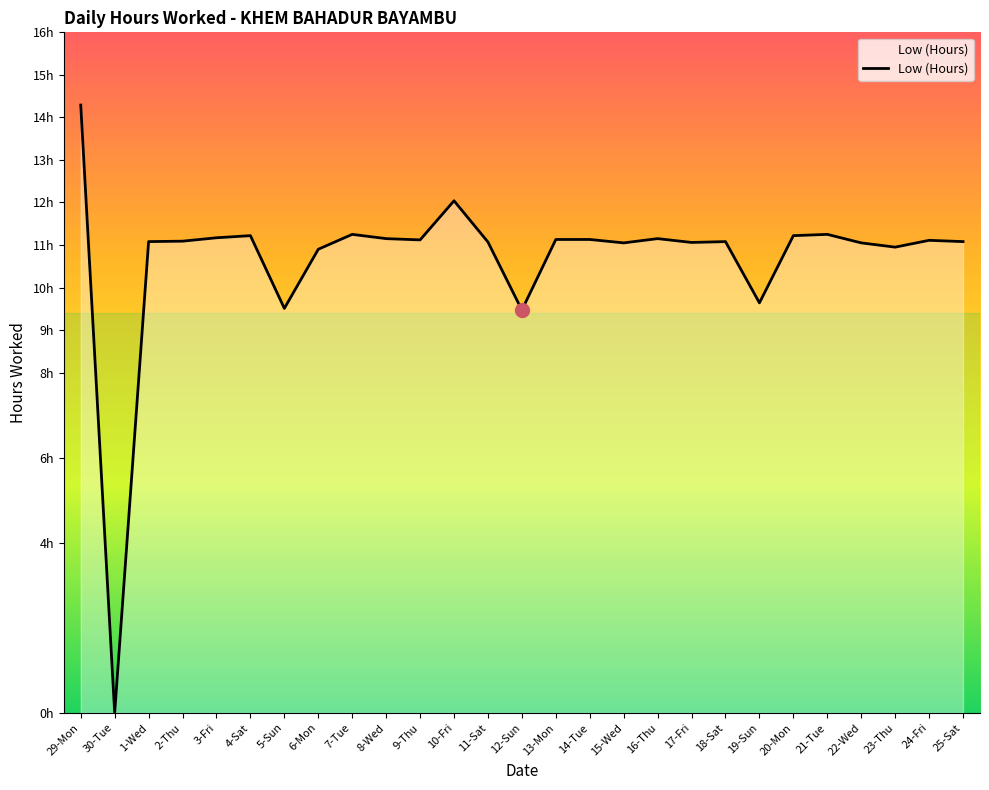

Is this an area chart (filled region under the line)?

Yes